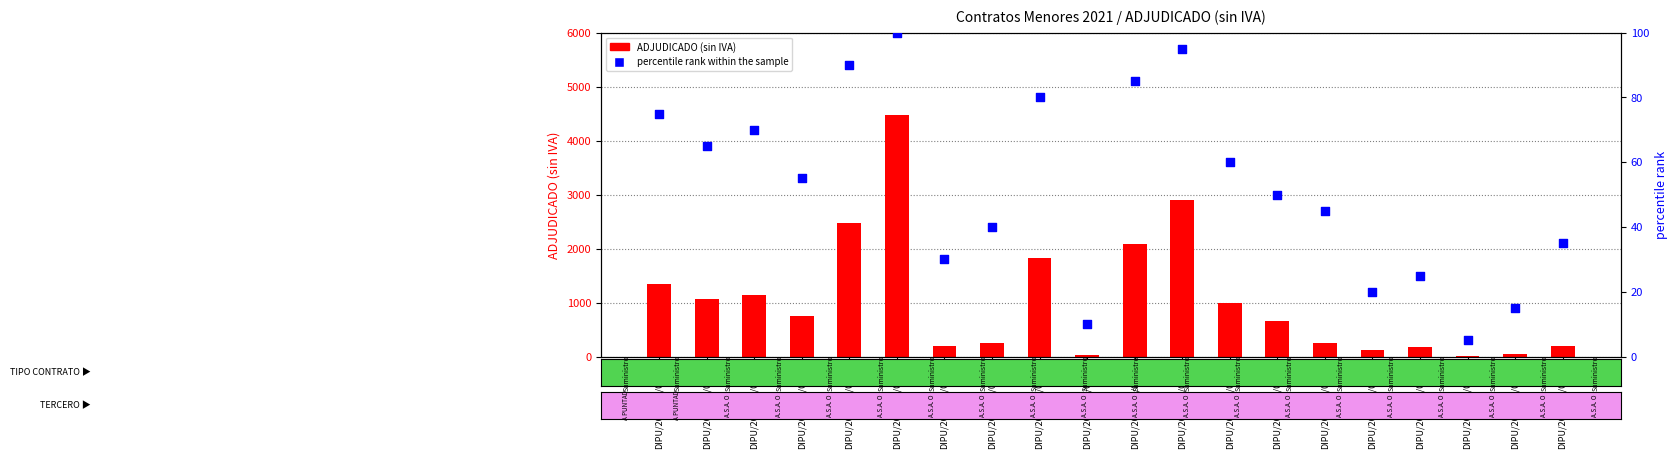

What are all the series names shown in the legend?

ADJUDICADO (sin IVA), percentile rank within the sample